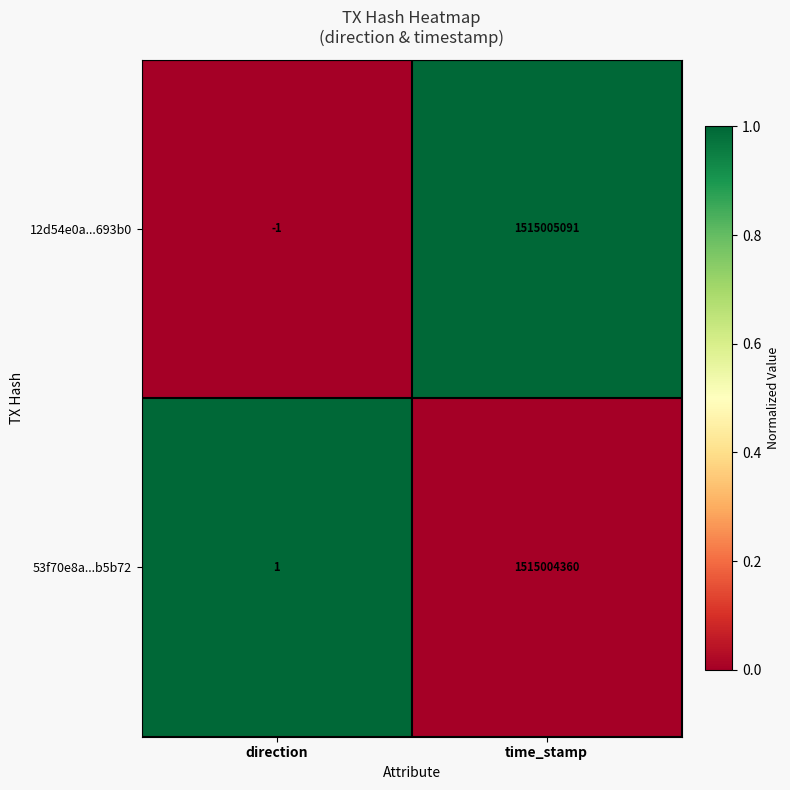

True or false: 12d54e0a...693b0 has a value of -1 at direction.

True